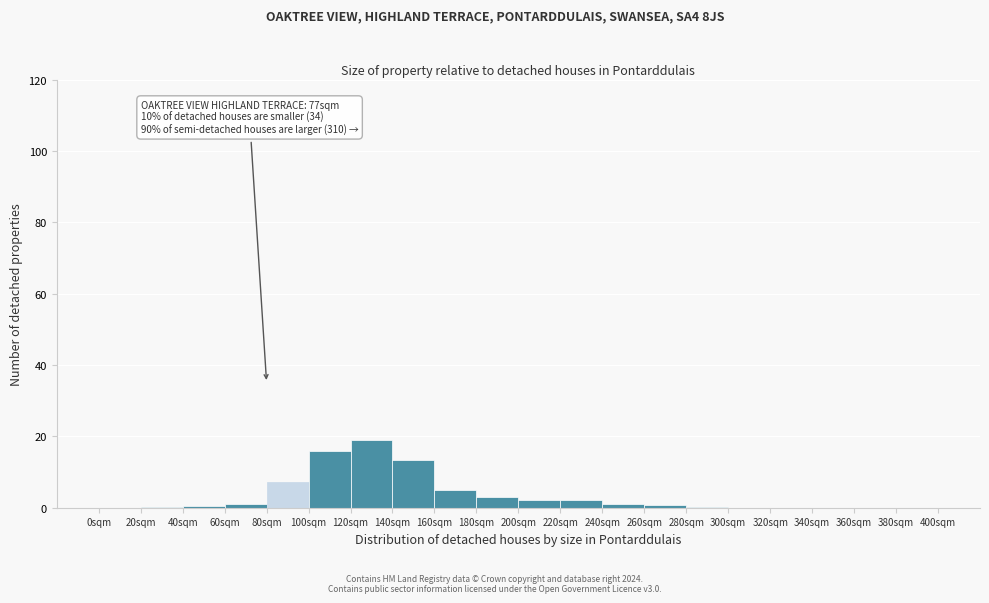

Over which range of the x-axis is the bar tallest?

120 to 140